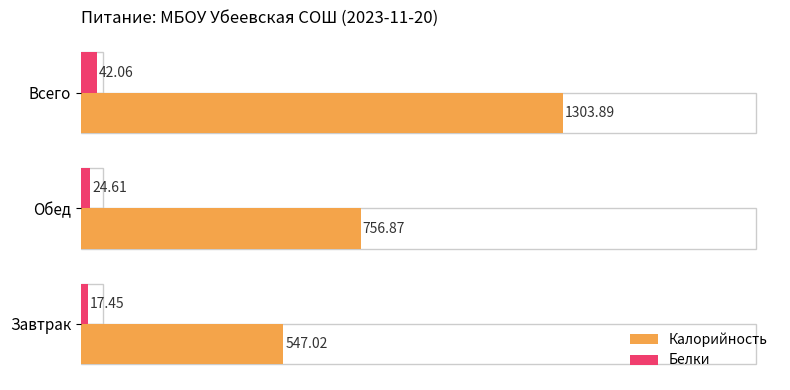

Rank the series by their maximum value, from lowest to highest.

Белки, Калорийность